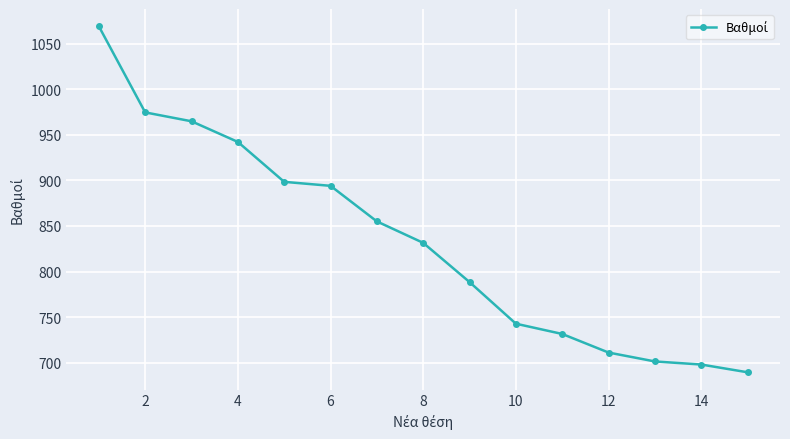

What is the average value?

832.8